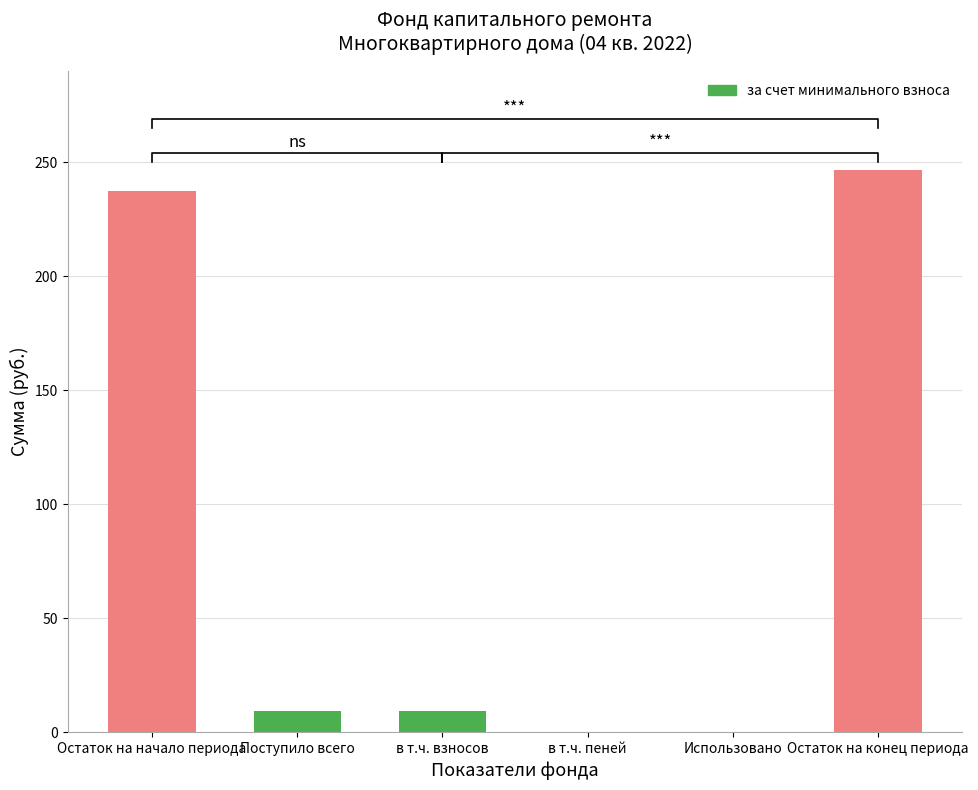

Between Остаток на начало периода and в т.ч. взносов, which is larger?

Остаток на начало периода